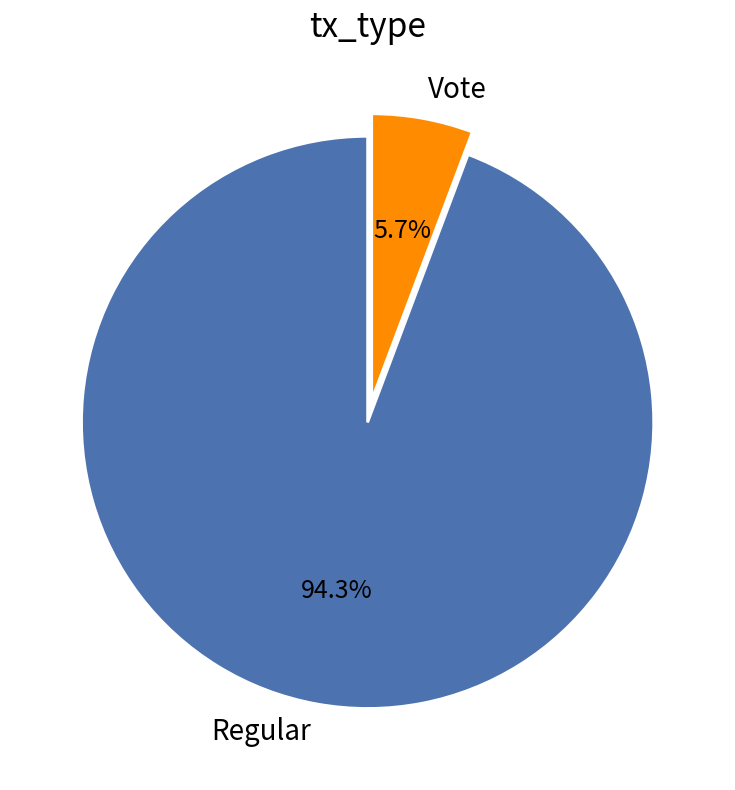

True or false: Vote accounts for 6% of the total.

True